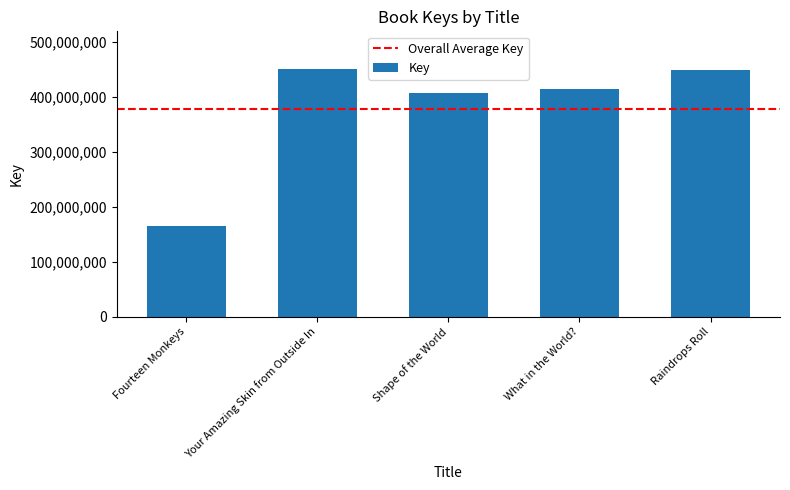

Which has a higher value, Shape of the World or Raindrops Roll?

Raindrops Roll